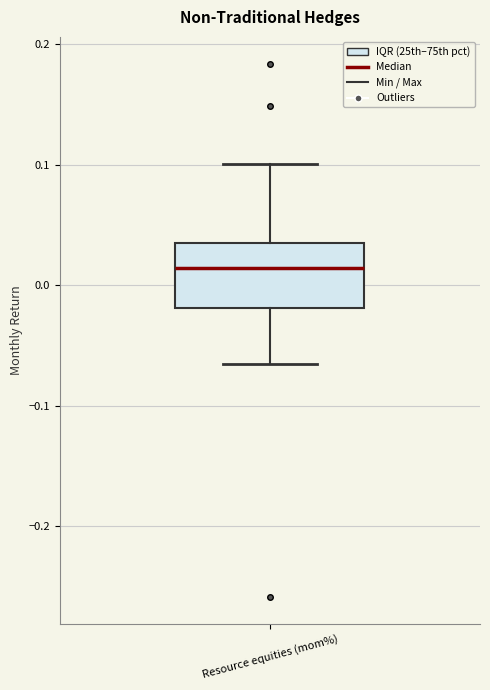

Read this box plot against the y-axis: the position of the median line, the range covered by the box, and the ends of both whiskers. The values are not printed on the chart, so give them approximately, as read against the axis.

median 0.01, box -0.02 to 0.03, whiskers -0.07 to 0.10